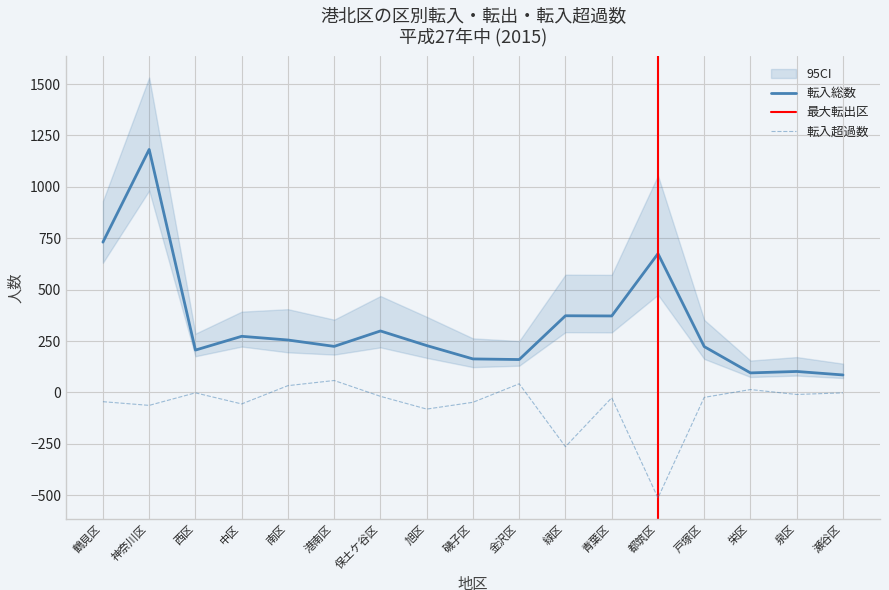

What is the label of the 1st point from the right?

瀬谷区